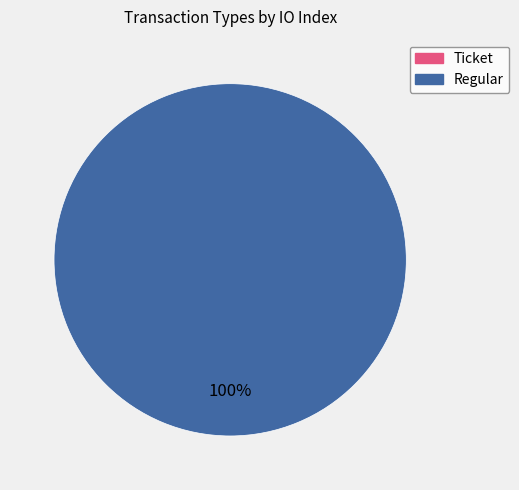

Do Ticket and Regular together represent more than half of the pie?

Yes